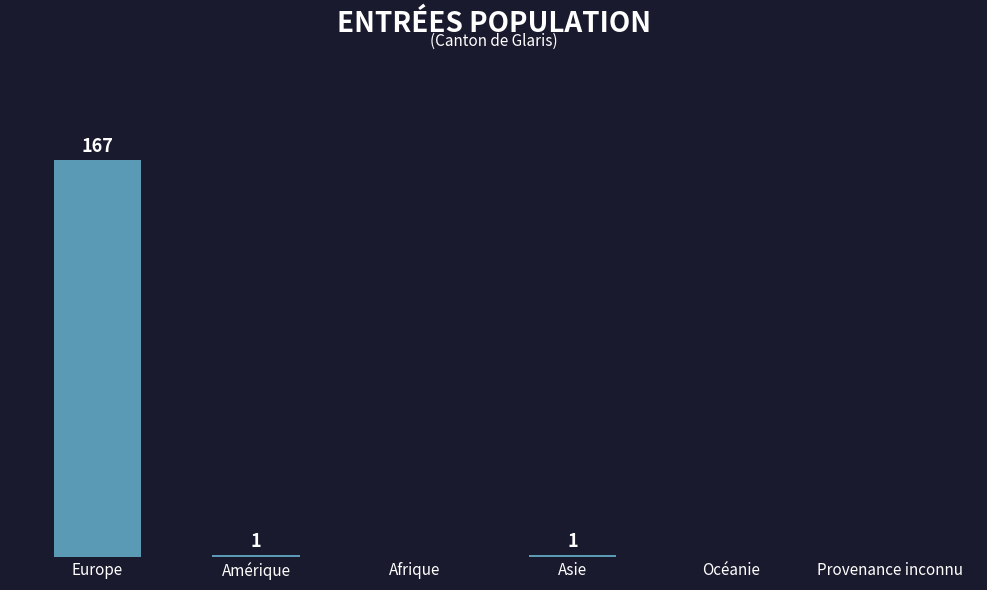

Which label corresponds to the largest value in the chart?

Europe